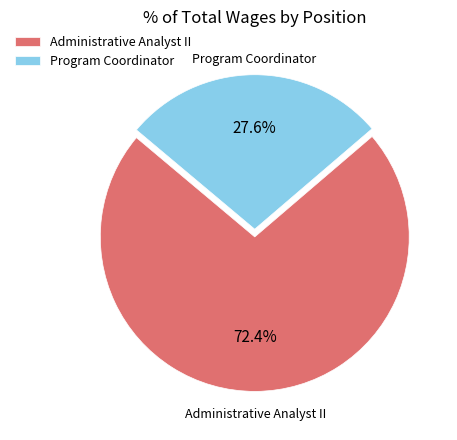

The Program Coordinator slice represents 28% of the pie. True or false?

True